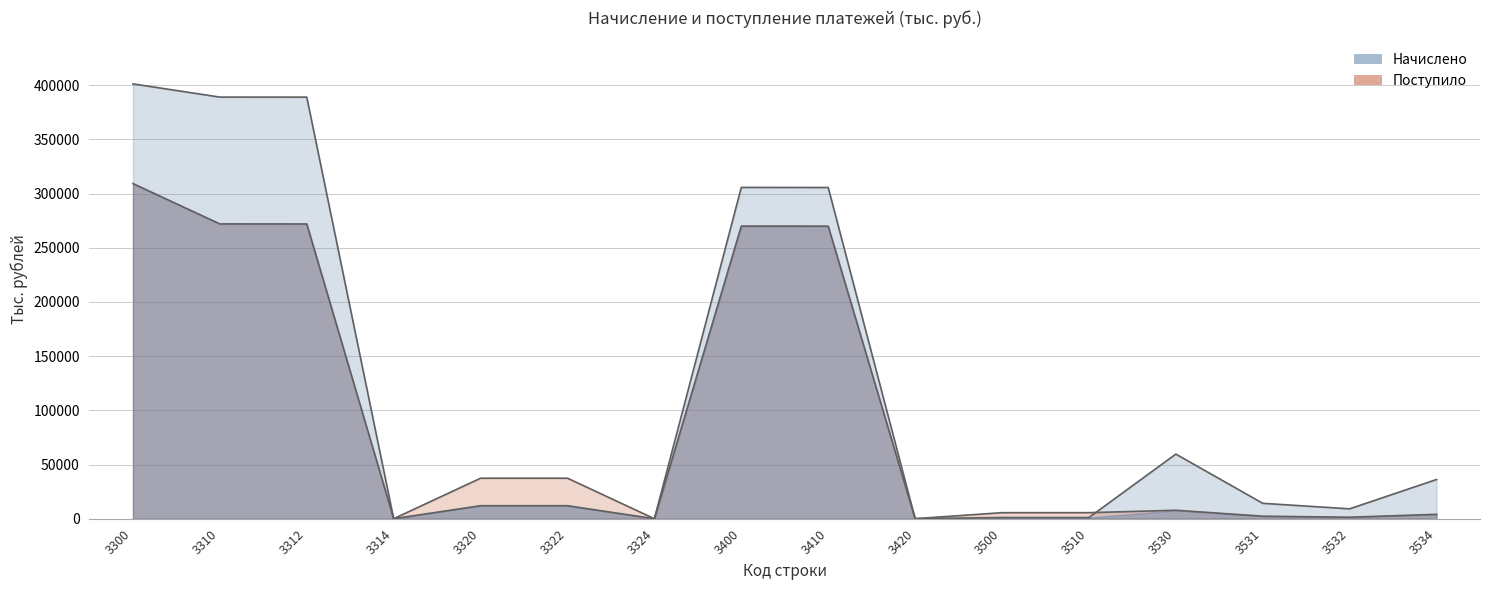

Reading left to right, transcribe all the data shown in this chart.

Начислено: 3300=401248	3310=389064	3312=389042	3314=22	3320=12017	3322=12011	3324=6	3400=305712	3410=305647	3420=65	3500=1120	3510=1119	3530=59641	3531=14227	3532=9130	3534=36211
Поступило: 3300=309269	3310=272033	3312=272005	3314=28	3320=37394	3322=37393	3324=1	3400=270015	3410=269956	3420=59	3500=5588	3510=5588	3530=7820	3531=2352	3532=1389	3534=4079